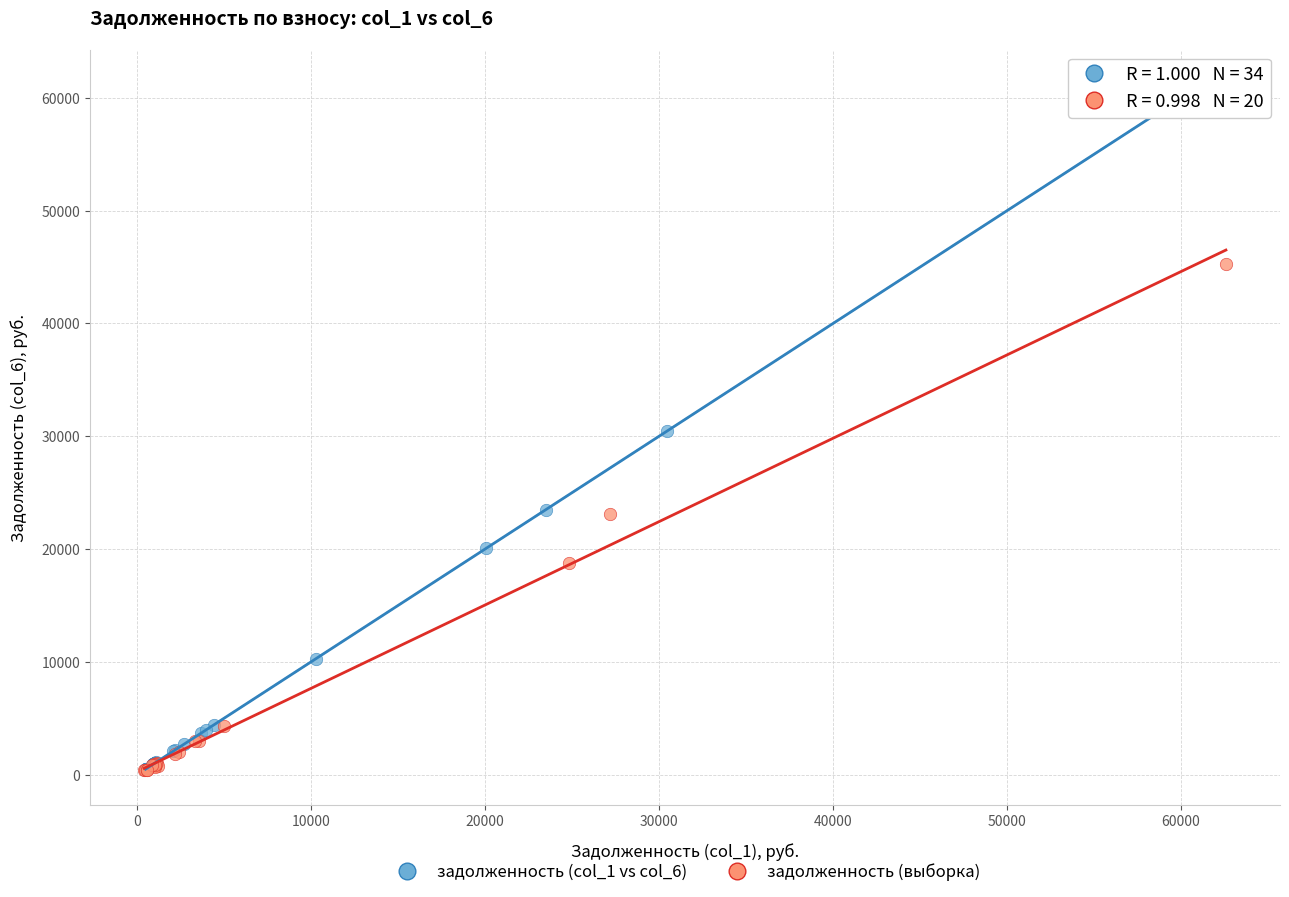

Which series contains the highest Y value?

задолженность (col_1 vs col_6)